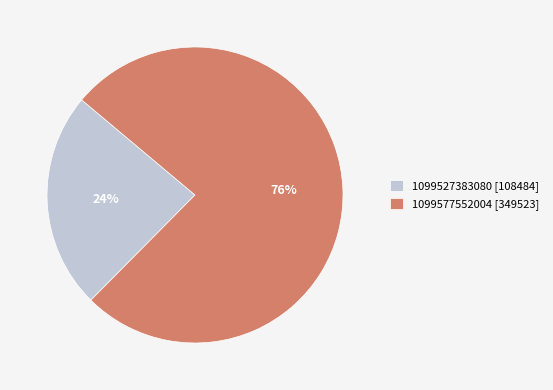

How many slices are in this pie chart?

2